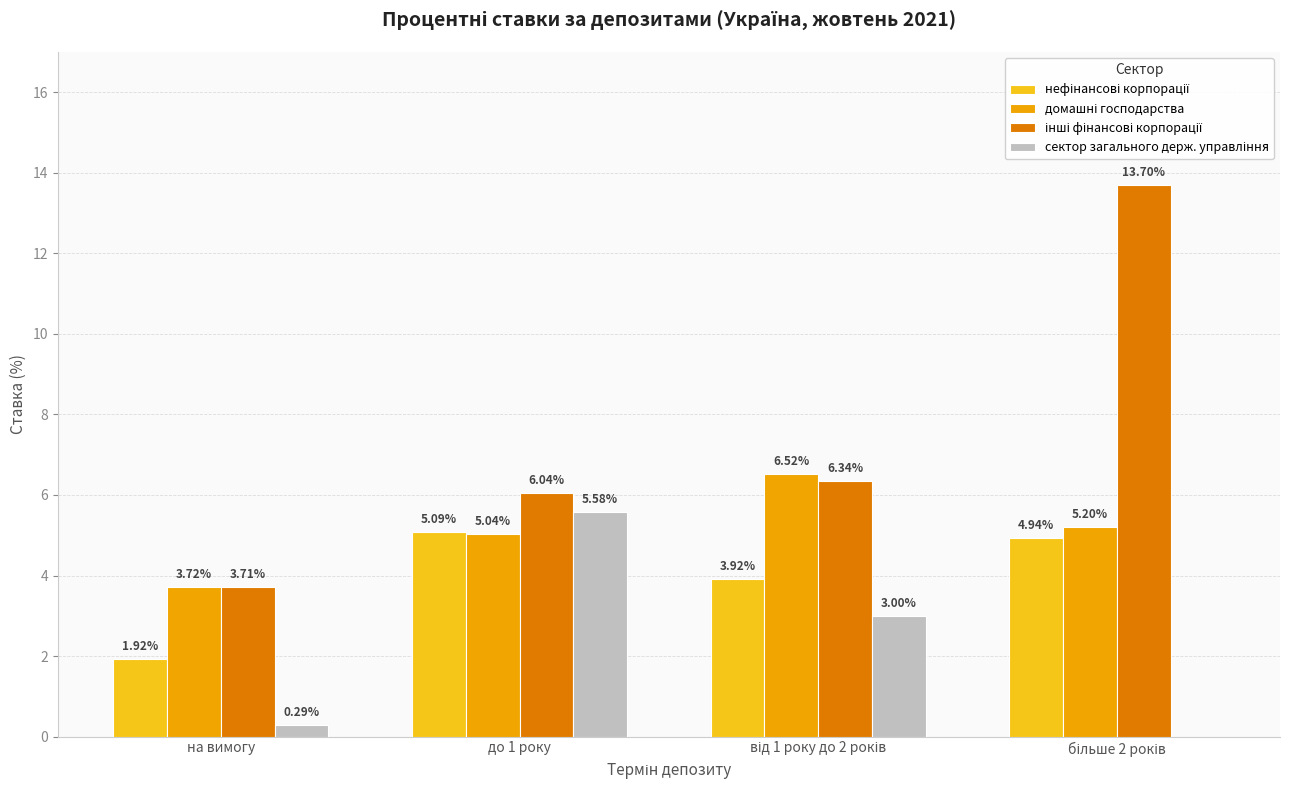

At which label does сектор загального держ. управління first exceed 3?

до 1 року